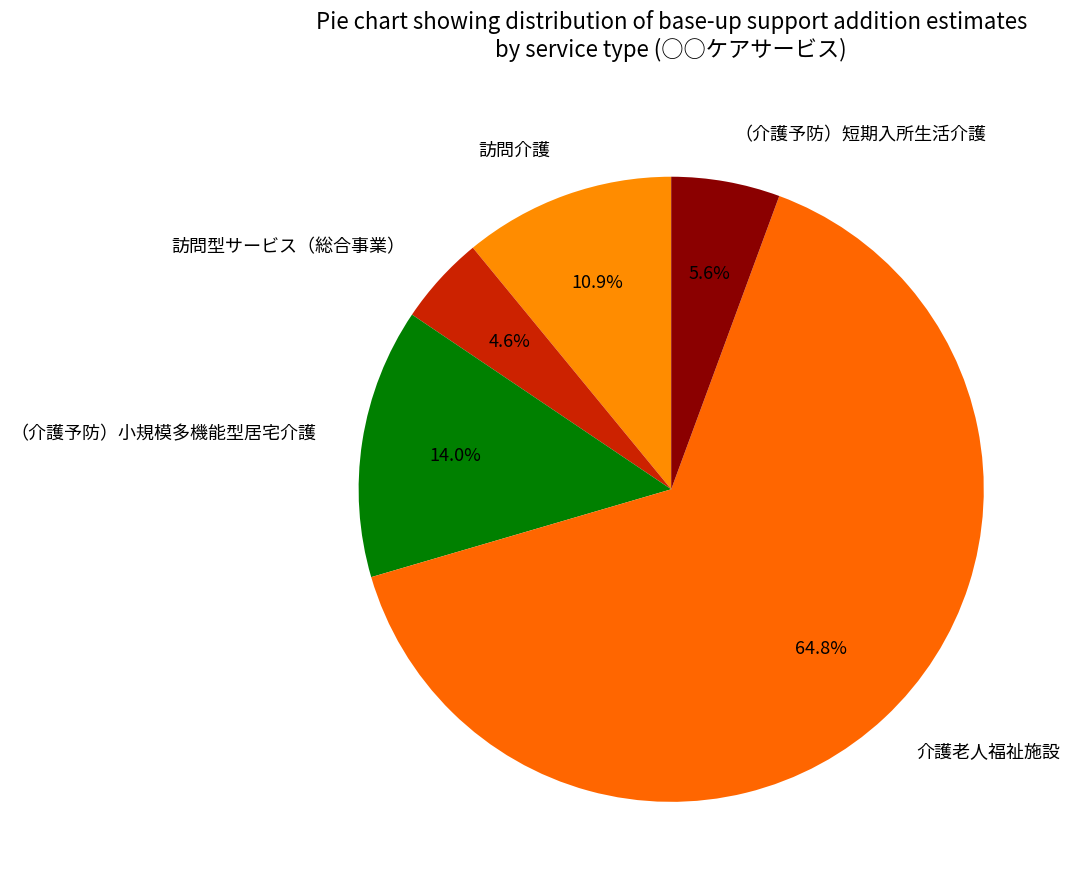

Does 訪問介護 account for over 50% of the chart?

No